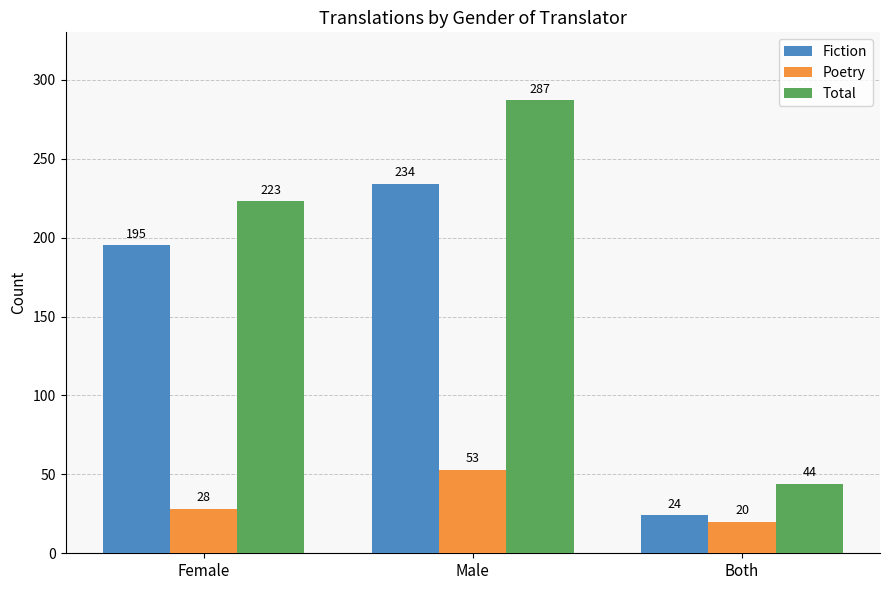

Which series has the largest range (max minus min)?

Total